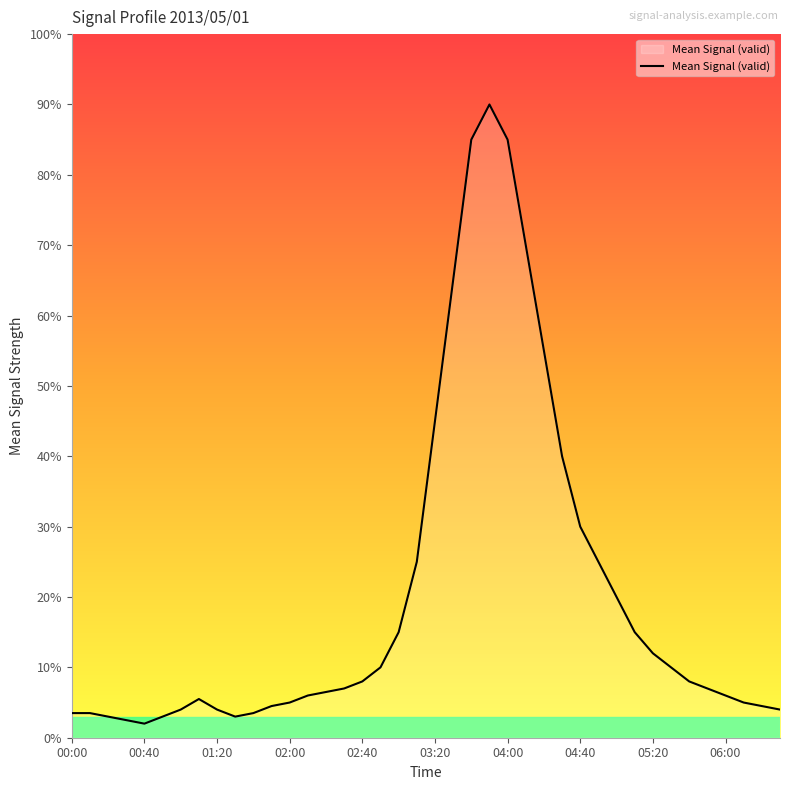

What is the difference between the maximum and second lowest values?

8.8